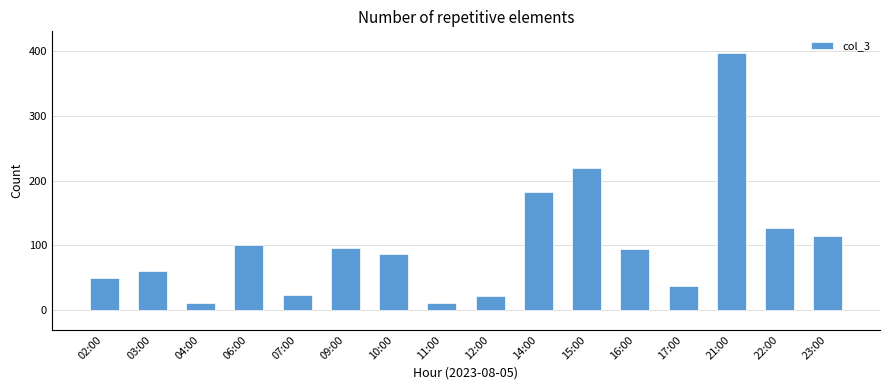

What is the change in value from 04:00 to 14:00?

+170